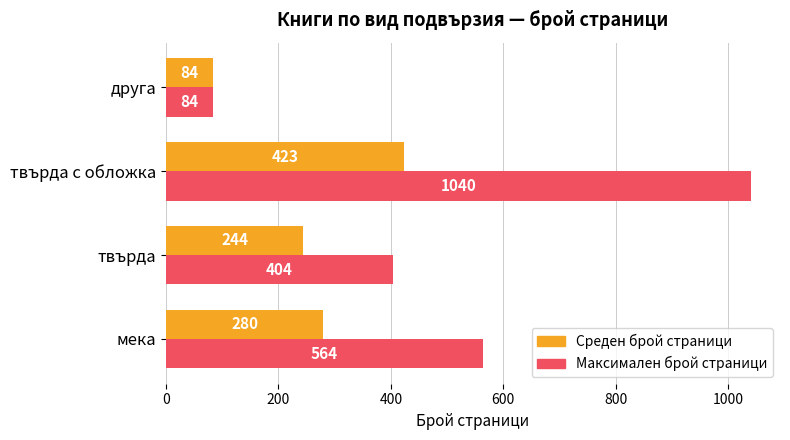

What are all the series names shown in the legend?

Среден брой страници, Максимален брой страници